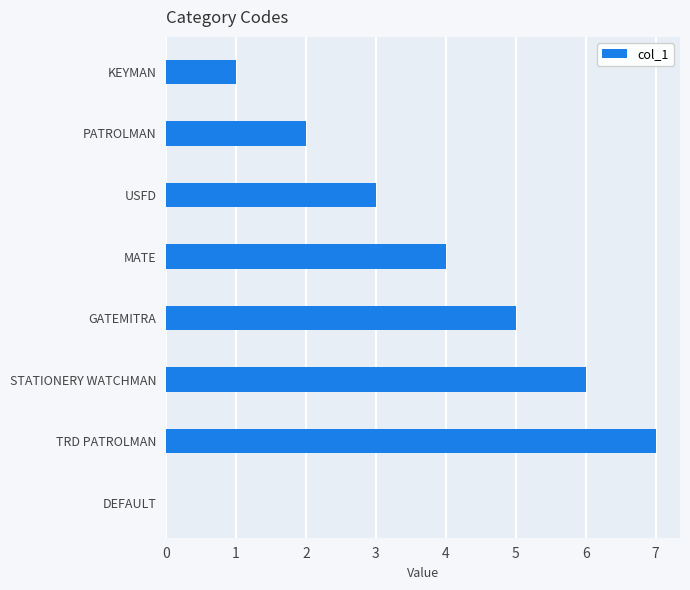

Where is the data nearest to the value 3?

USFD